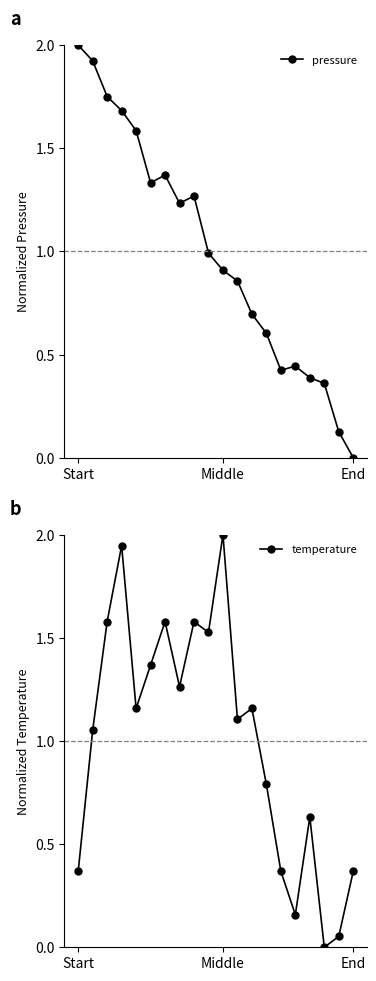

How many interior local valleys does the temperature series have?

6